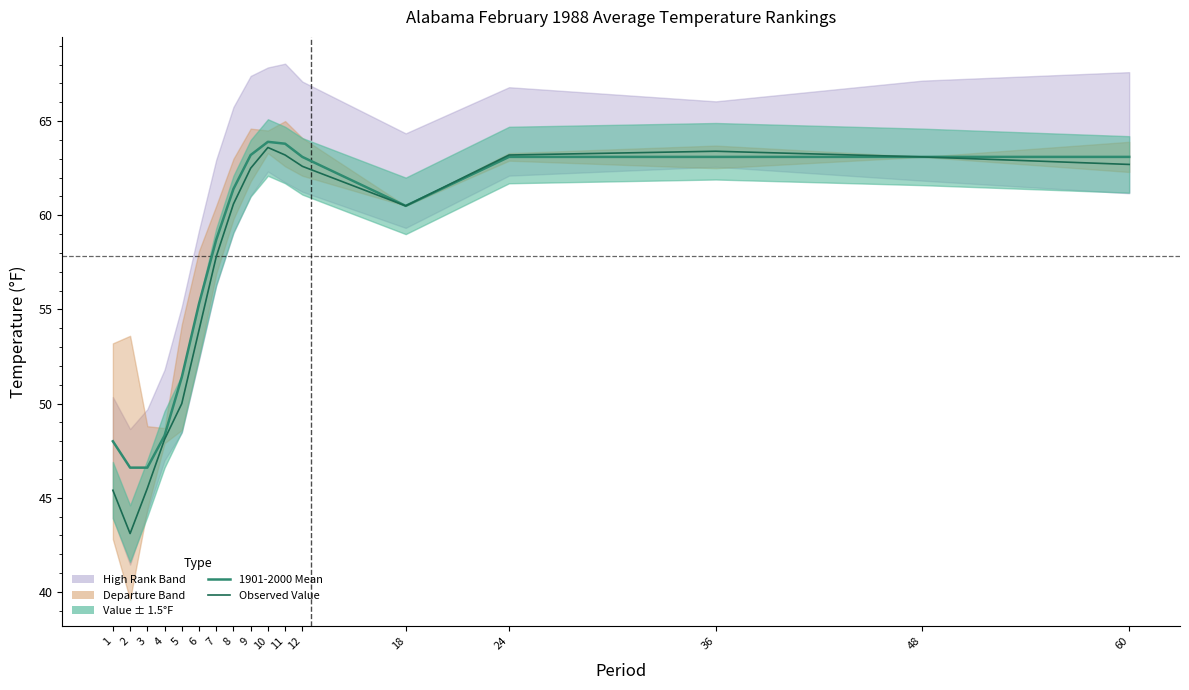

Which series has the largest total across all categories?

1901-2000 Mean